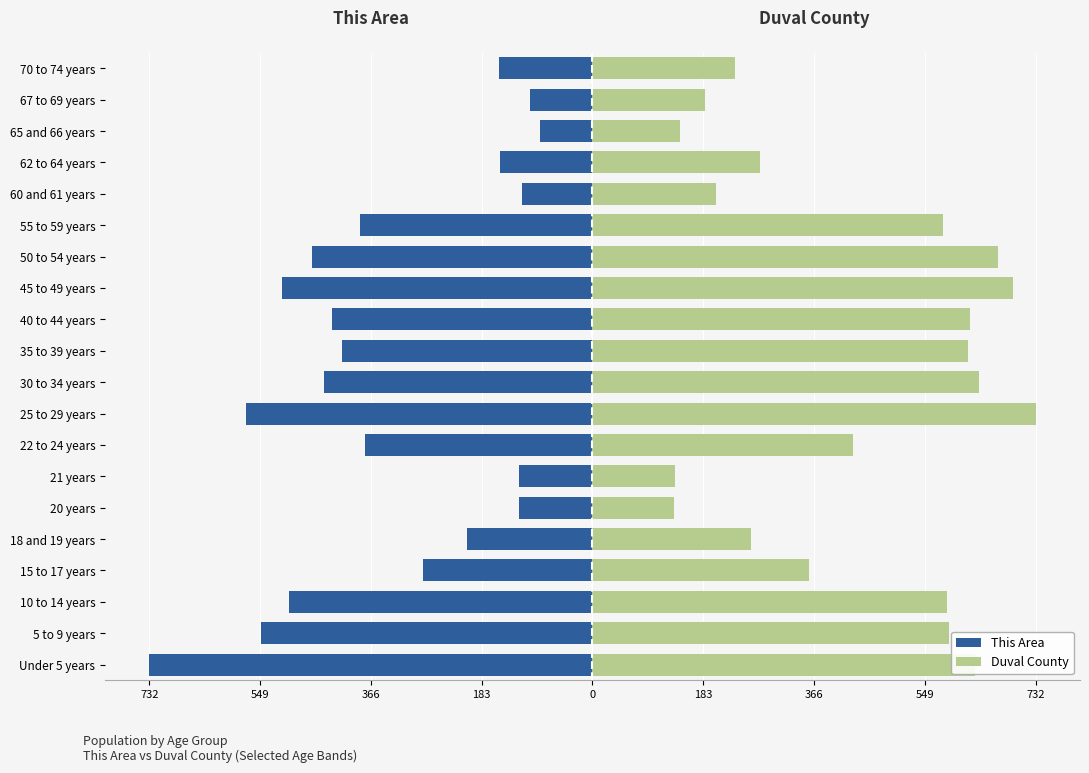

What are all the series names shown in the legend?

This Area, Duval County